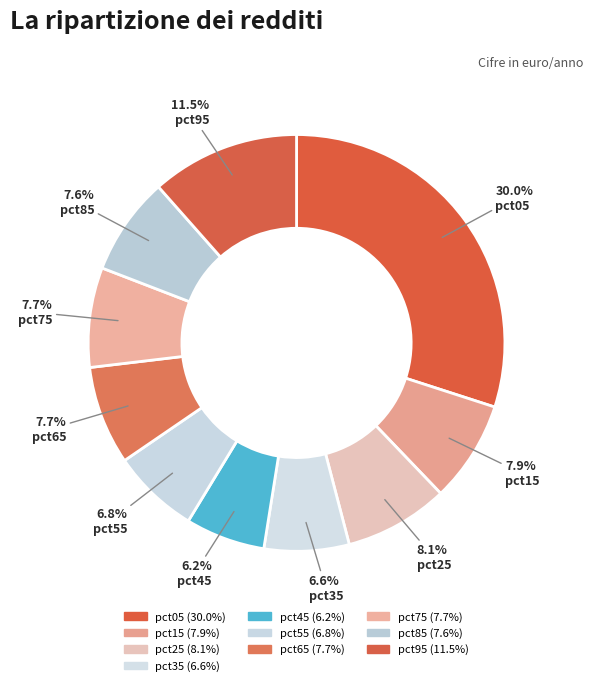

Is it true that pct25 is 1% of the pie?

False